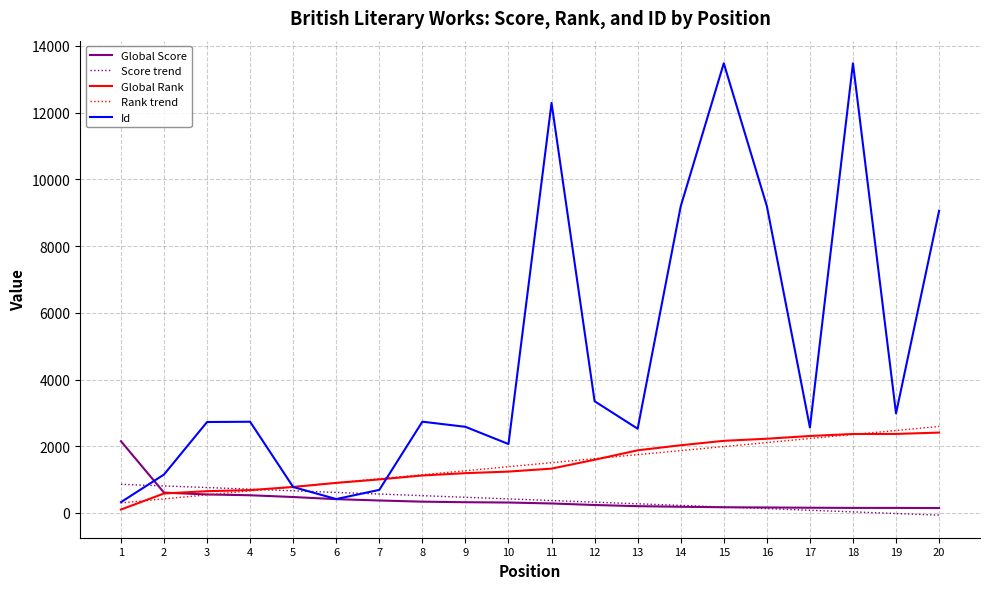

Is this an area chart (filled region under the line)?

No